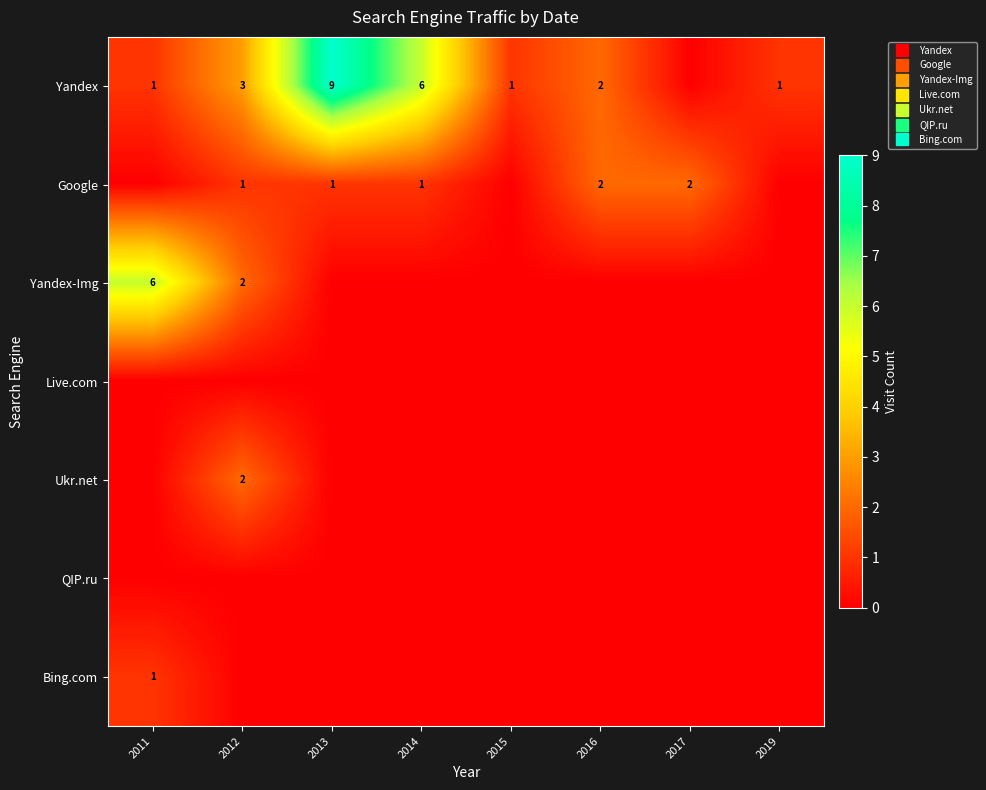

How many Google values are between 0 and 2?

8